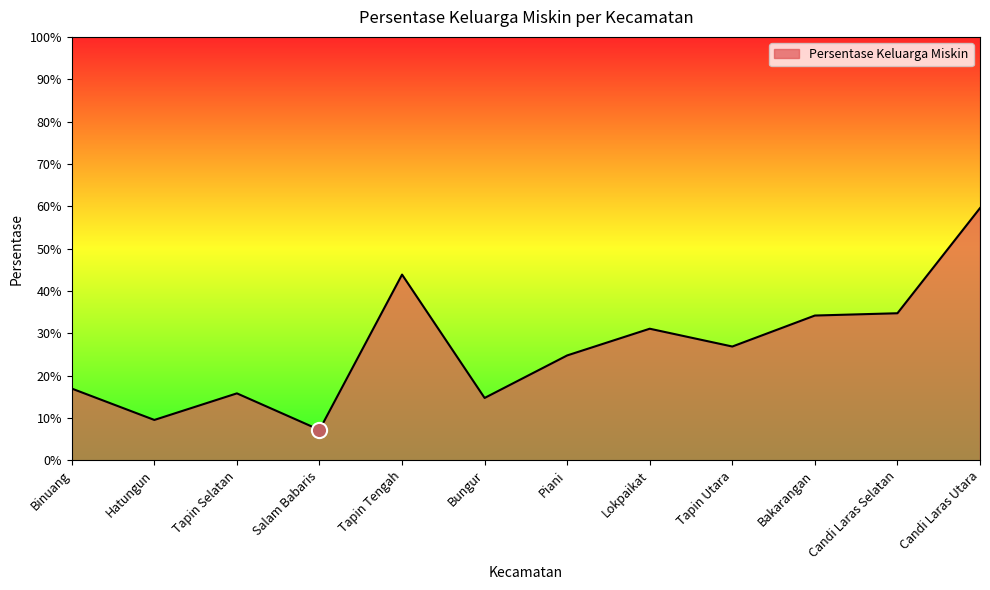

What is the change in value from Tapin Selatan to Tapin Utara?

+0.1